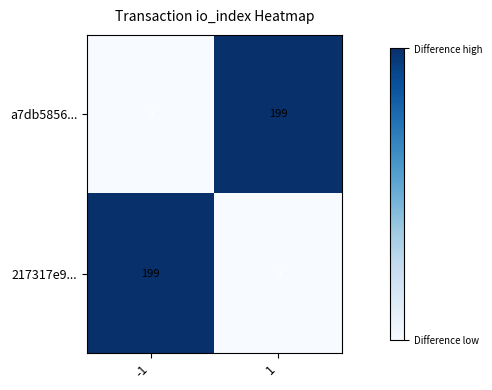

What is the maximum value shown in the chart?

199